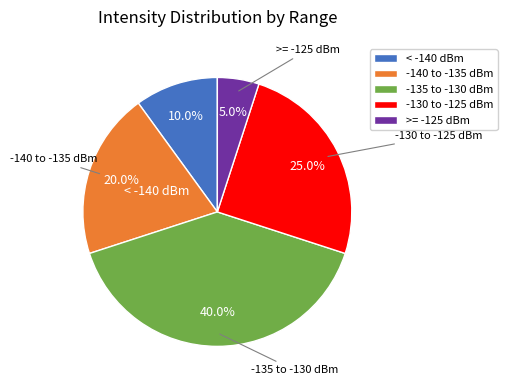

Rank the categories by value from highest to lowest.

-135 to -130 dBm, -130 to -125 dBm, -140 to -135 dBm, < -140 dBm, >= -125 dBm